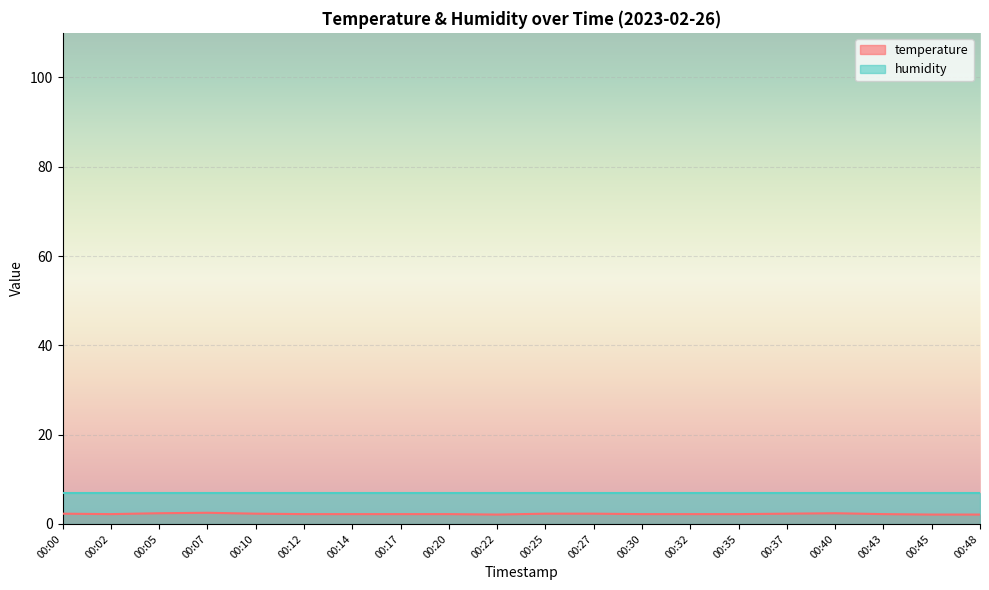

What is the ratio of the value at 00:43 to the value at 00:37?

1.0